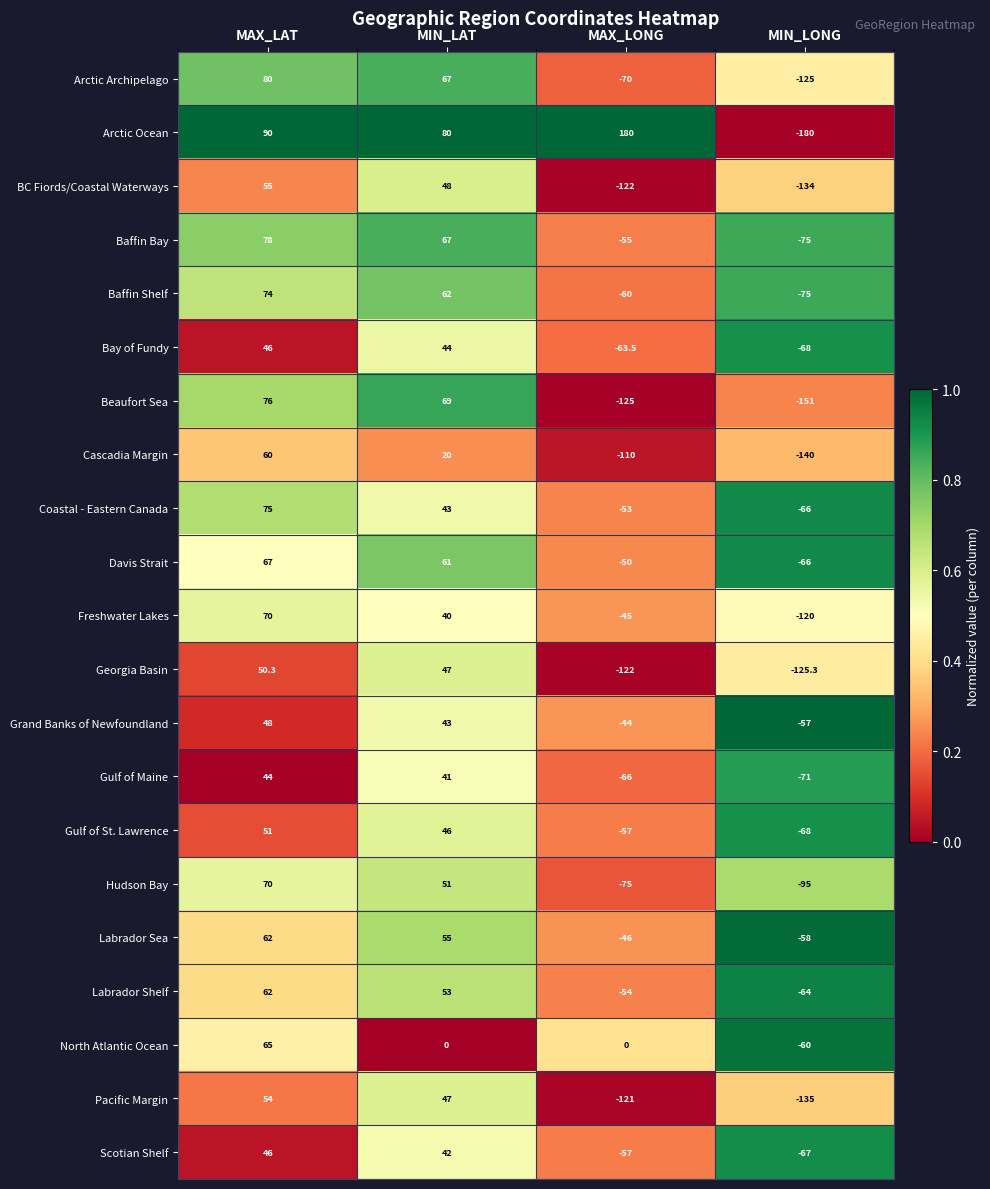

What is the difference between the highest and lowest values at MAX_LAT?

46.0